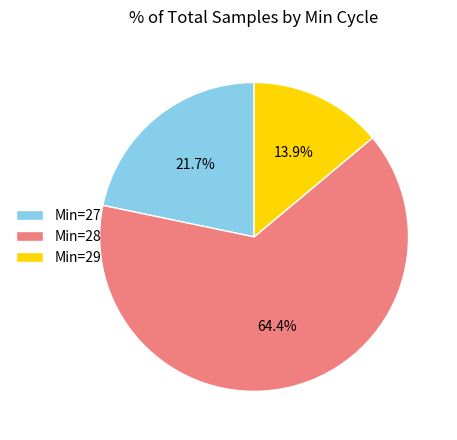

What percentage do Min=28 and Min=27 together represent?

86.1%